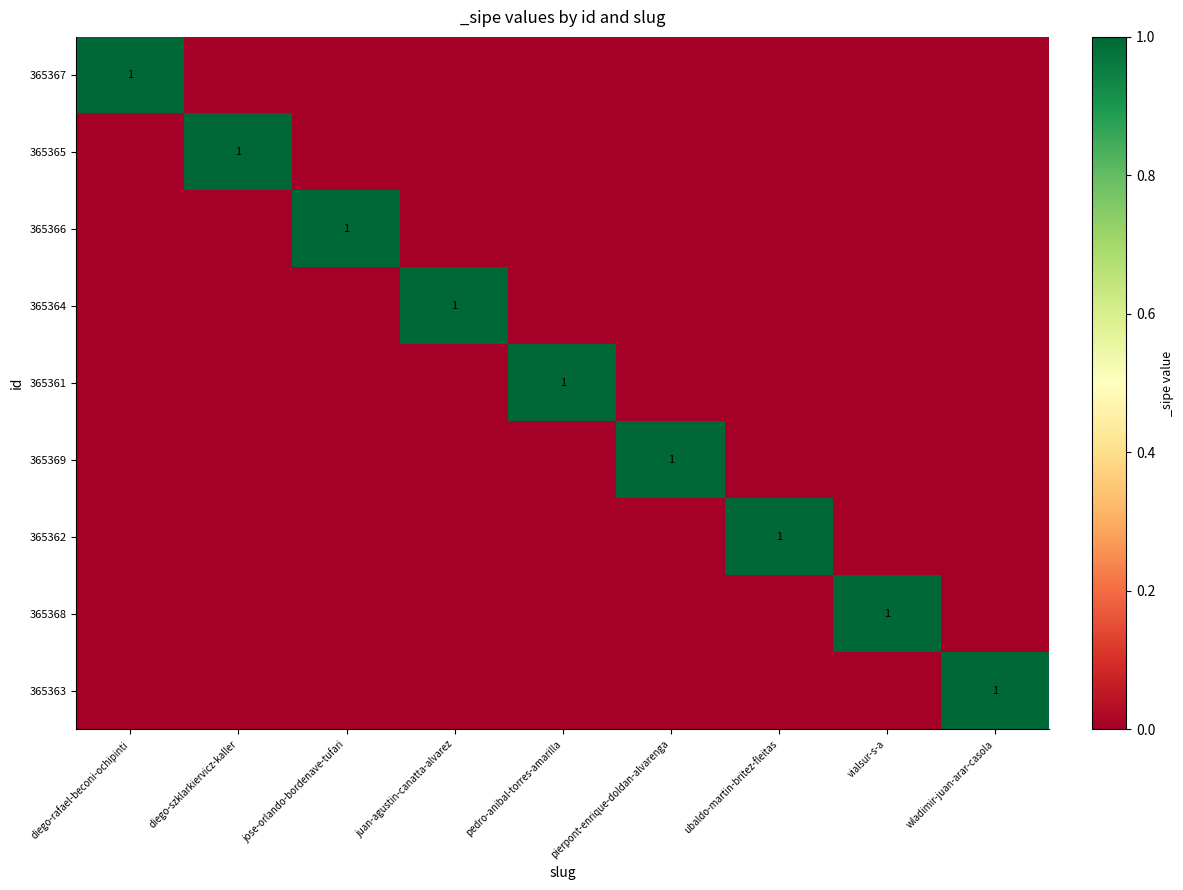

How many categories are shown in the chart?

9